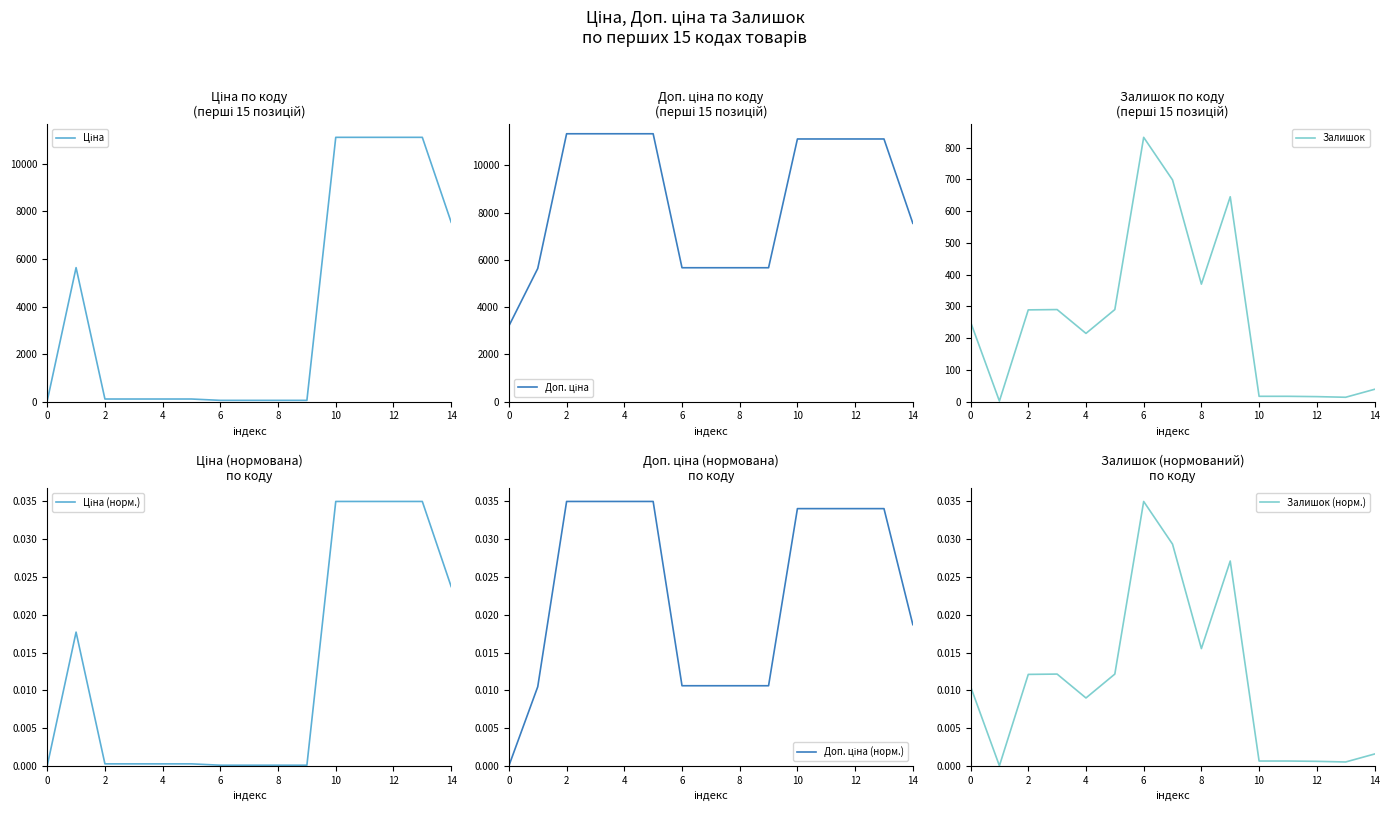

How many lines are shown in the chart?

6